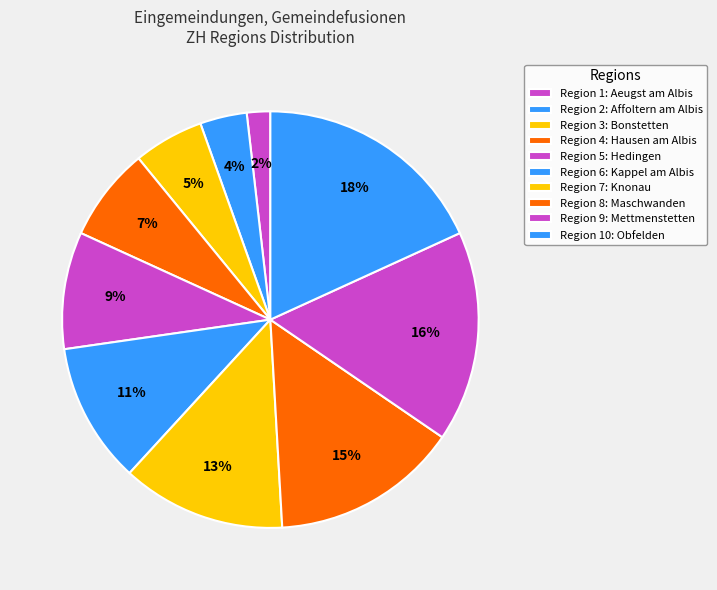

To the nearest percent, what is the average slice percentage?

10%